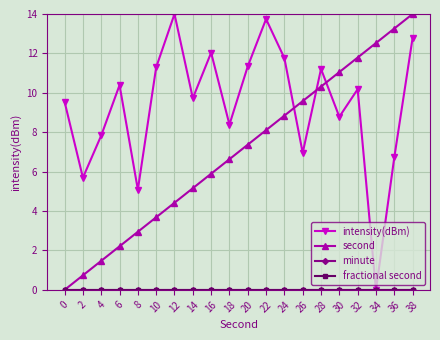

Rank the series by their maximum value, from lowest to highest.

minute, fractional second, intensity(dBm), second